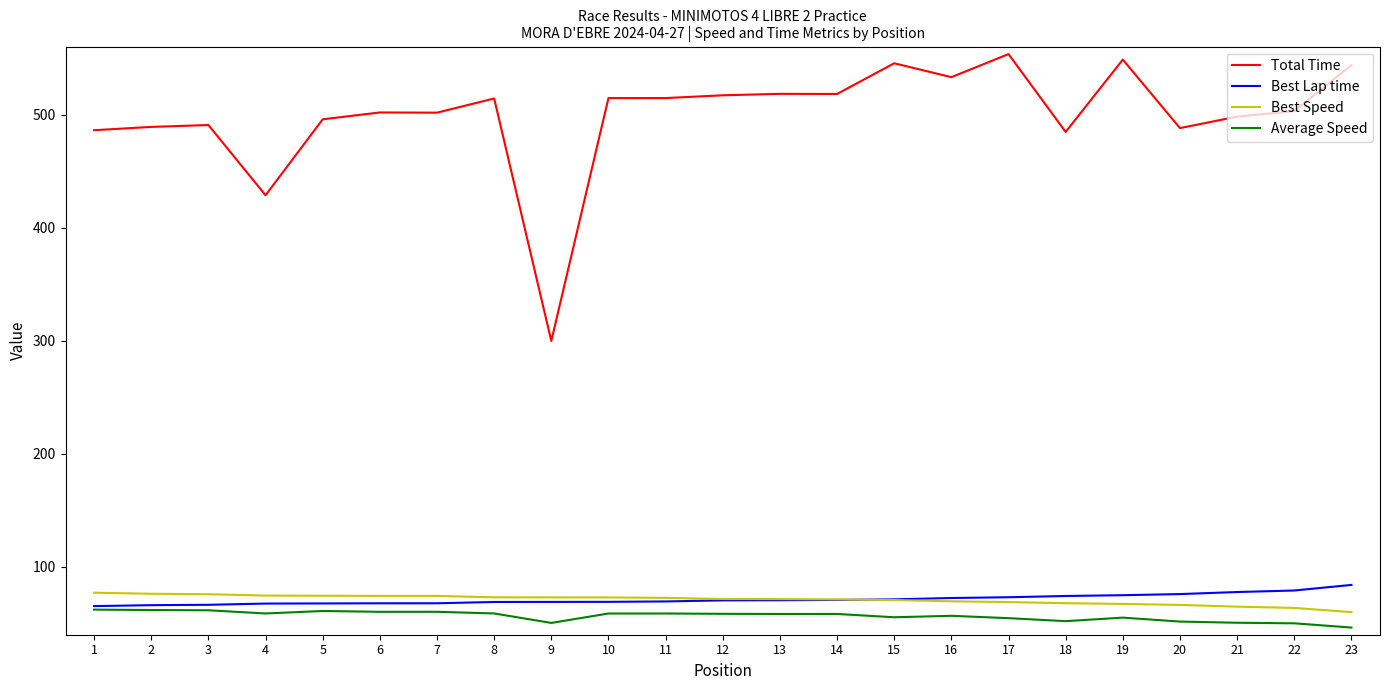

At how many categories does at least one series exceed 88?

23